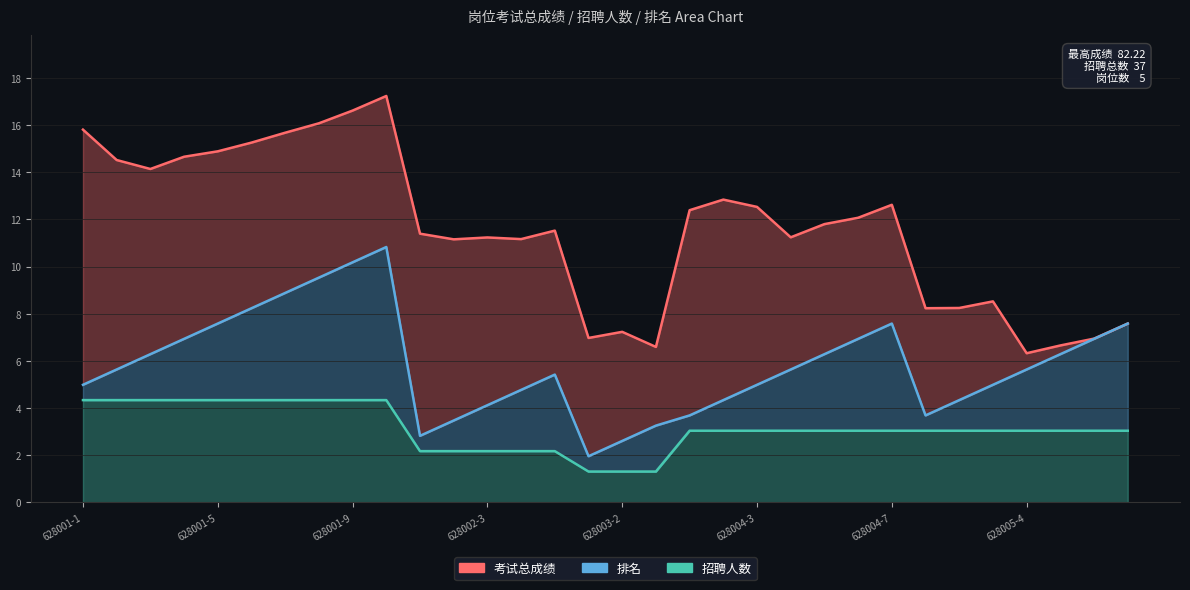

At how many categories does at least one series exceed 14?

10